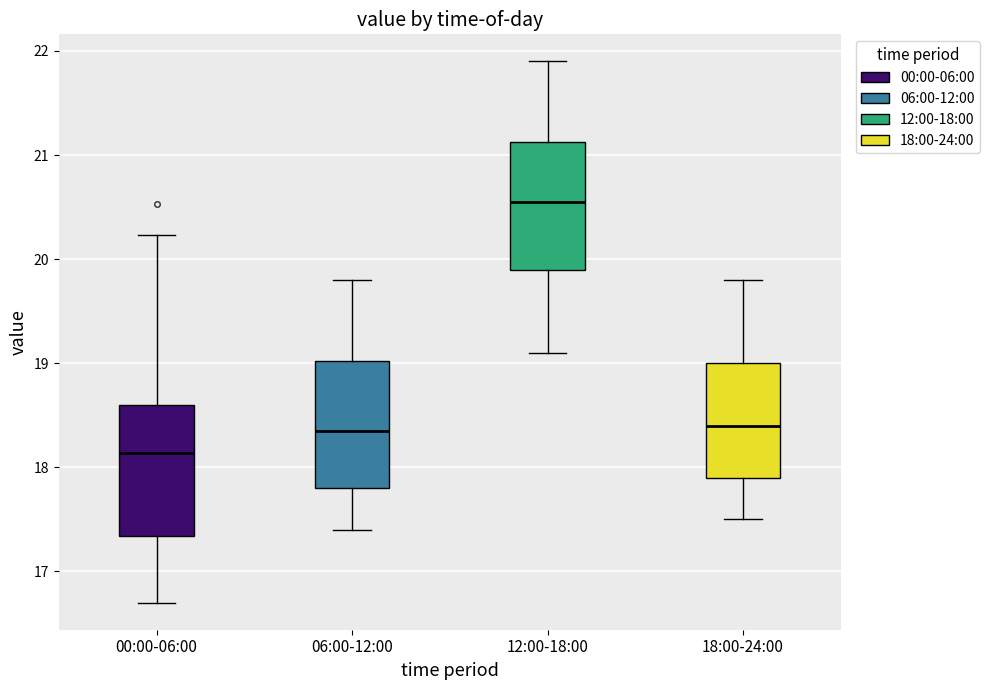

Reading left to right, read every box against the y-axis: the position of its median line, the range the box covers, and the ends of its whiskers. The values are not printed on the chart, so give them approximately, as read against the axis.

00:00-06:00: median 18.1, box 17.3 to 18.6, whiskers 16.7 to 20.2
06:00-12:00: median 18.4, box 17.8 to 19.0, whiskers 17.4 to 19.8
12:00-18:00: median 20.6, box 19.9 to 21.1, whiskers 19.1 to 21.9
18:00-24:00: median 18.4, box 17.9 to 19.0, whiskers 17.5 to 19.8